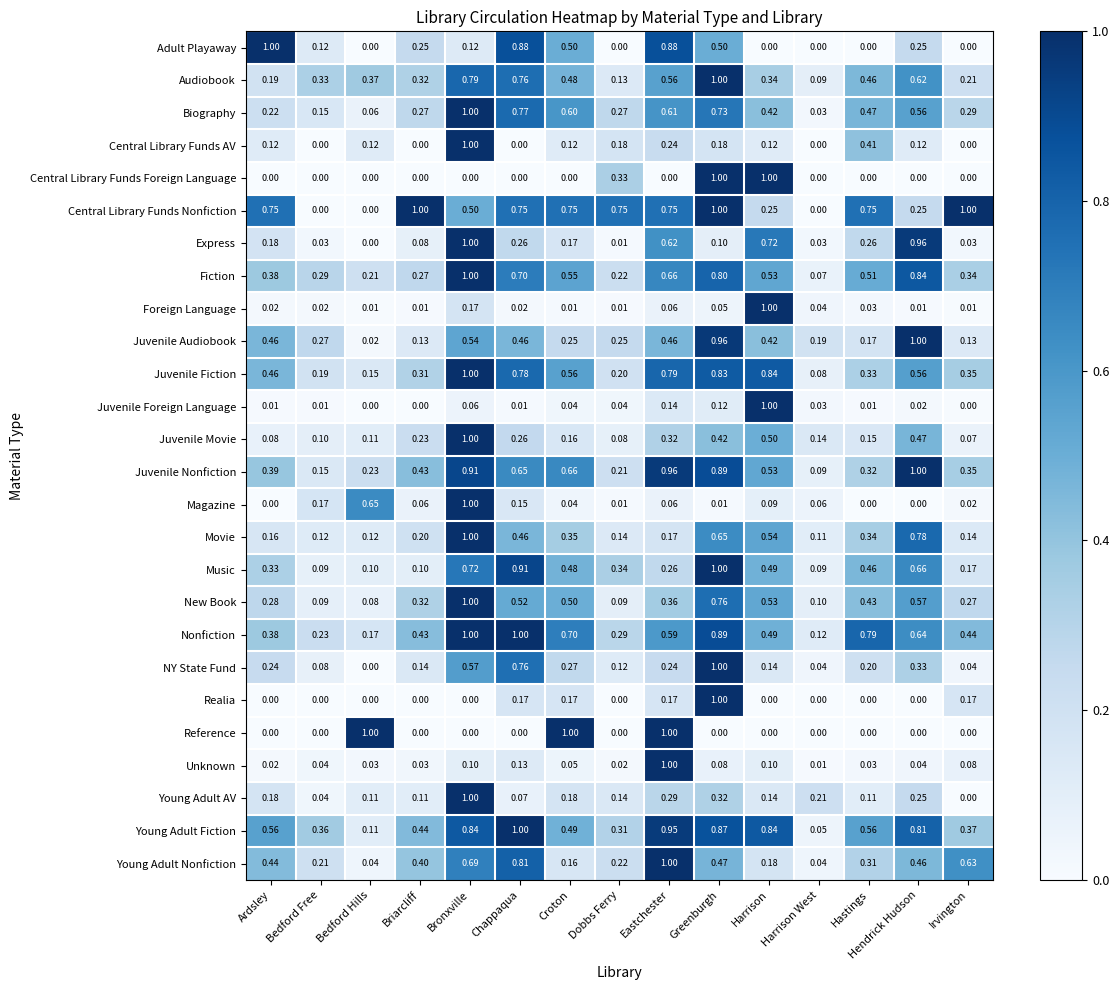

Which category has the lowest value in the Nonfiction series?

Harrison West